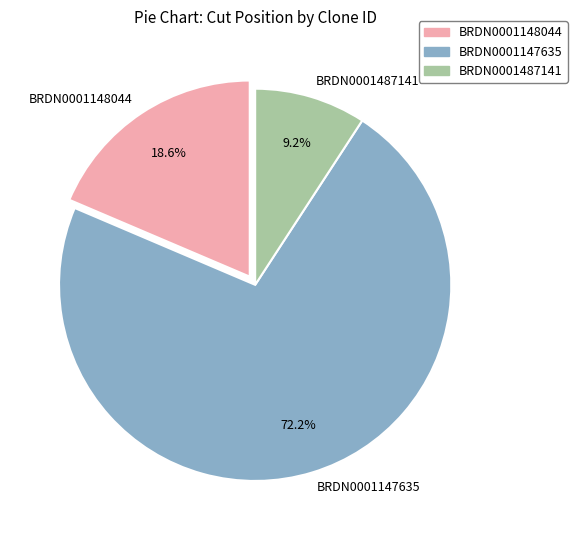

Rank the categories by value from highest to lowest.

BRDN0001147635, BRDN0001148044, BRDN0001487141